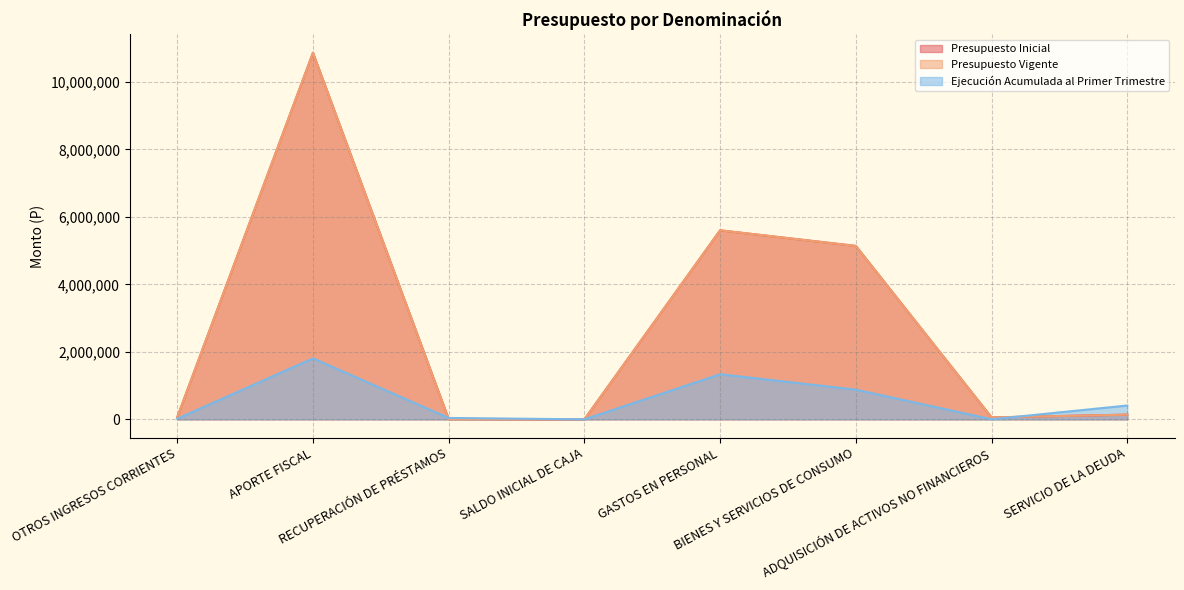

What is the sum of the Presupuesto Inicial values at GASTOS EN PERSONAL and RECUPERACIÓN DE PRÉSTAMOS?

5611481